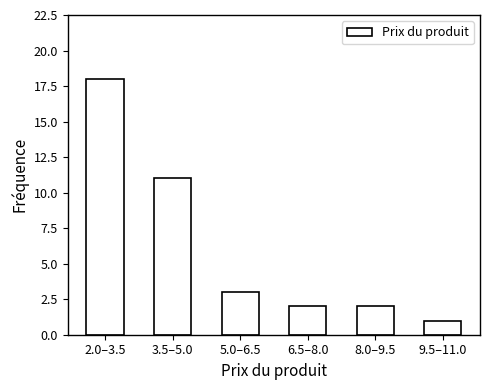

Reading left to right, extract all data points from this chart.

2.0–3.5=18	3.5–5.0=11	5.0–6.5=3	6.5–8.0=2	8.0–9.5=2	9.5–11.0=1